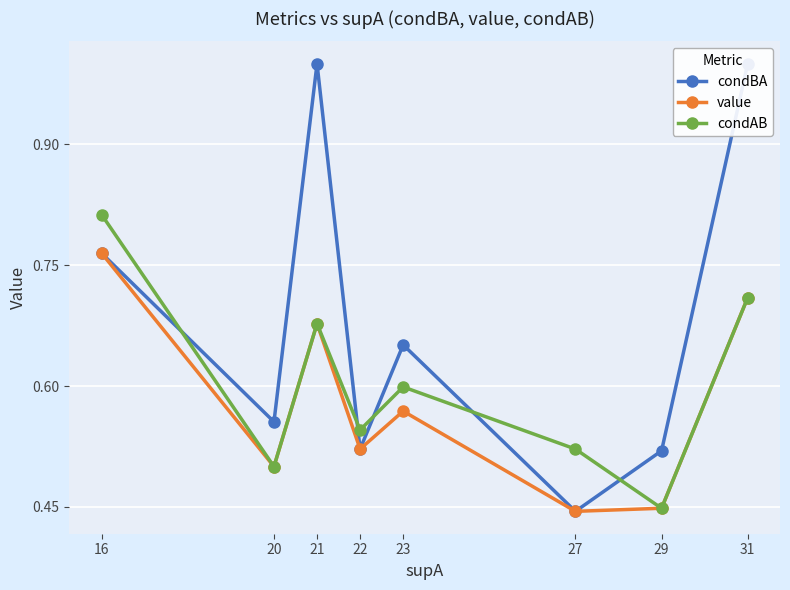

At which category is the sum across all series the highest?

31